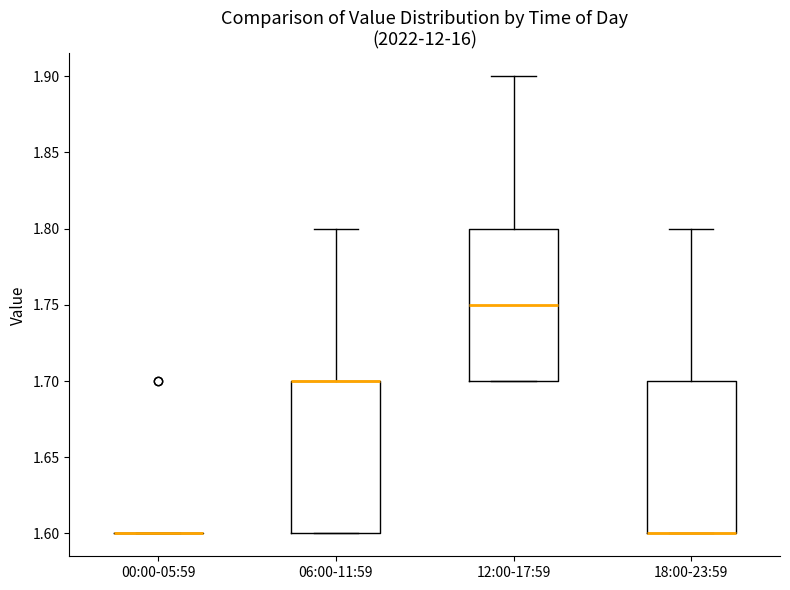

Where does the upper whisker of the box for 18:00-23:59 end on the y-axis? The values are not printed on the chart, so give them approximately, as read against the axis.

1.80